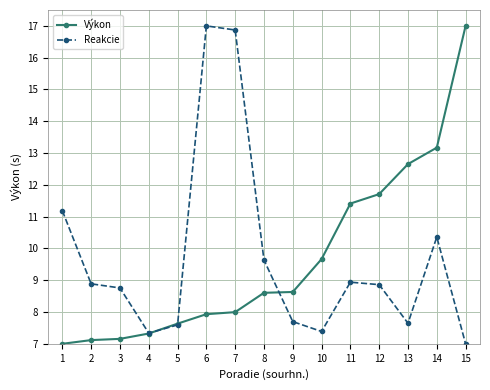

At which label does Reakcie reach its peak?

6